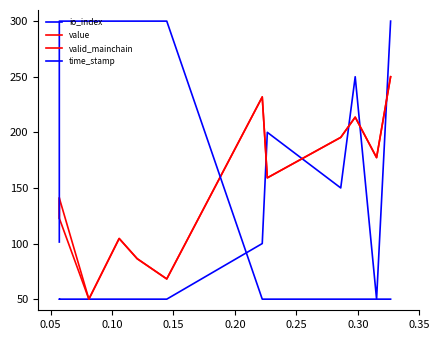

Is this an area chart (filled region under the line)?

No